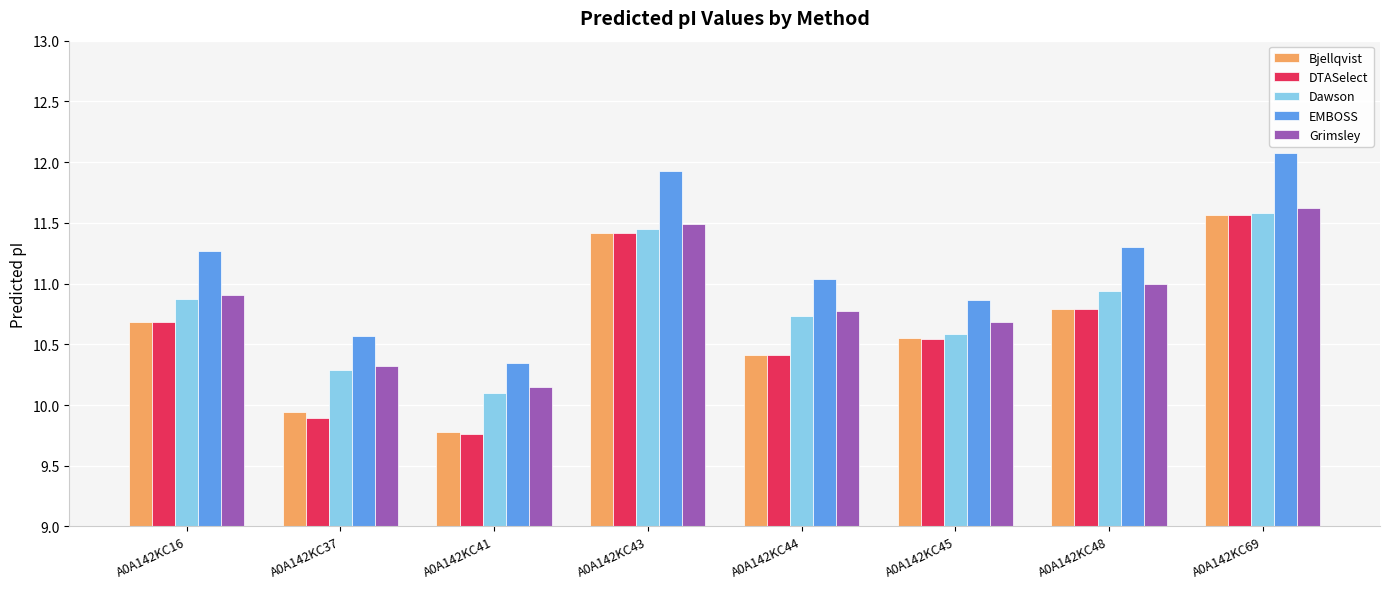

What is the spread (max minus min) of values at A0A142KC44?

0.6